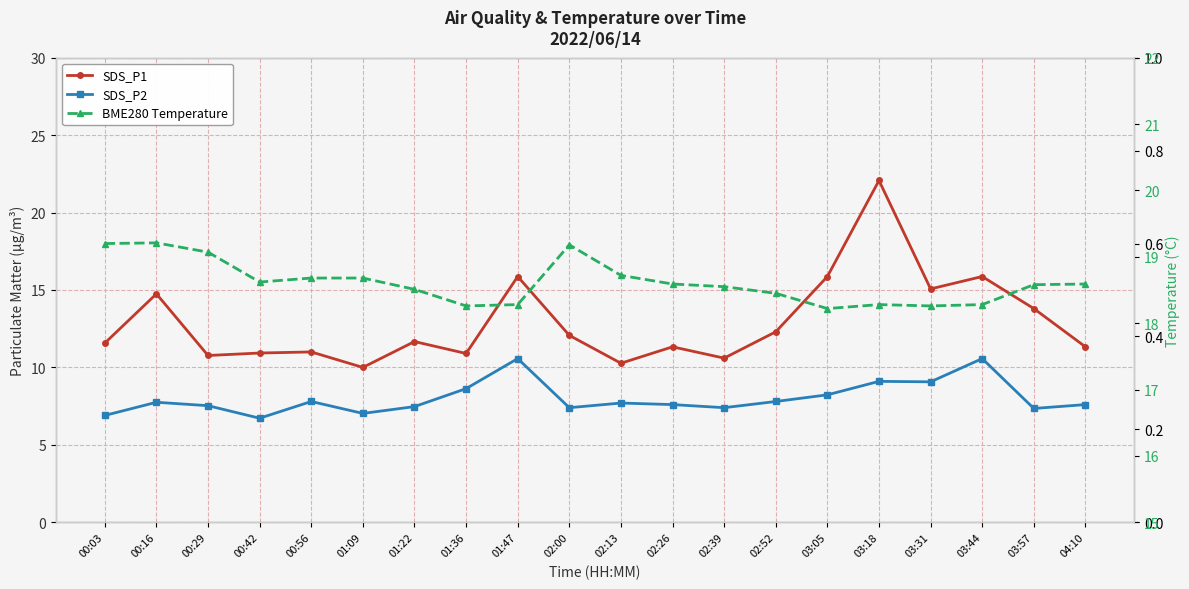

What is the total value across all series at 02:26?

37.5